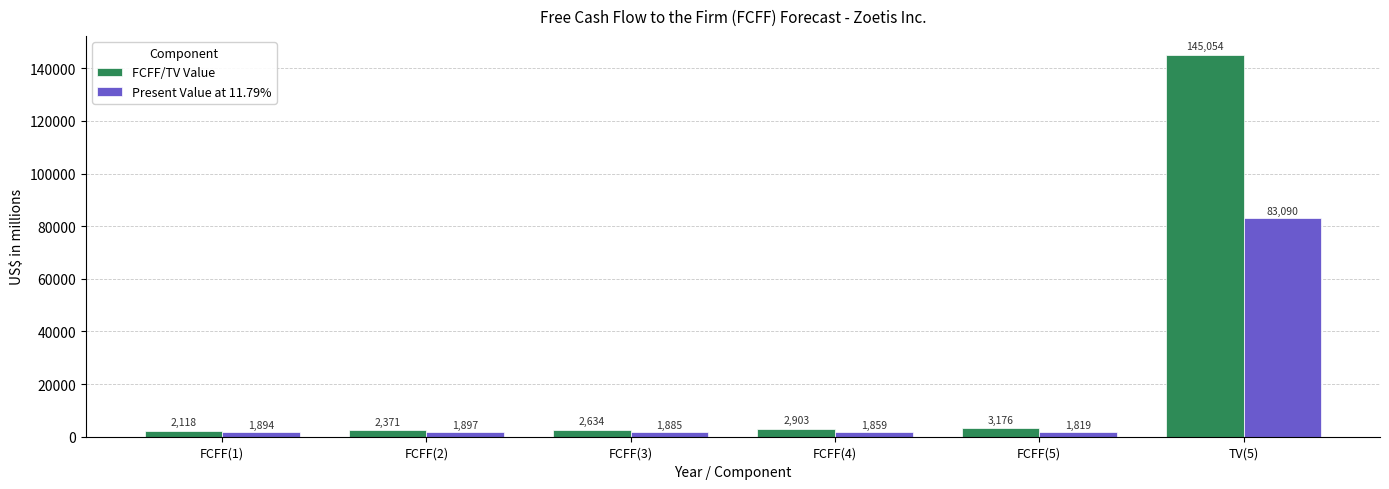

The FCFF/TV Value series shows 3176 at FCFF(5). True or false?

True